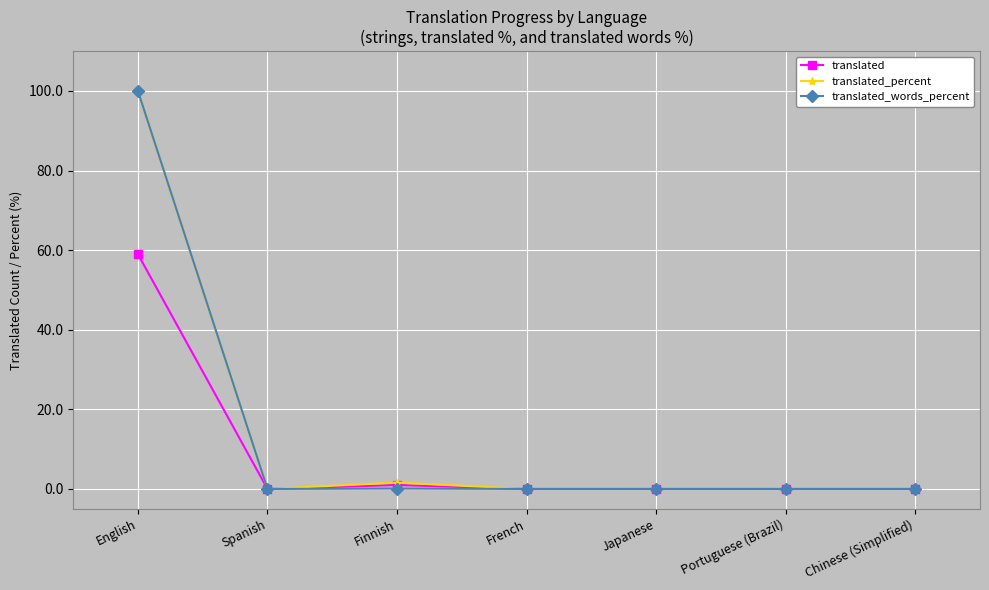

Which category has the highest value across all series?

English